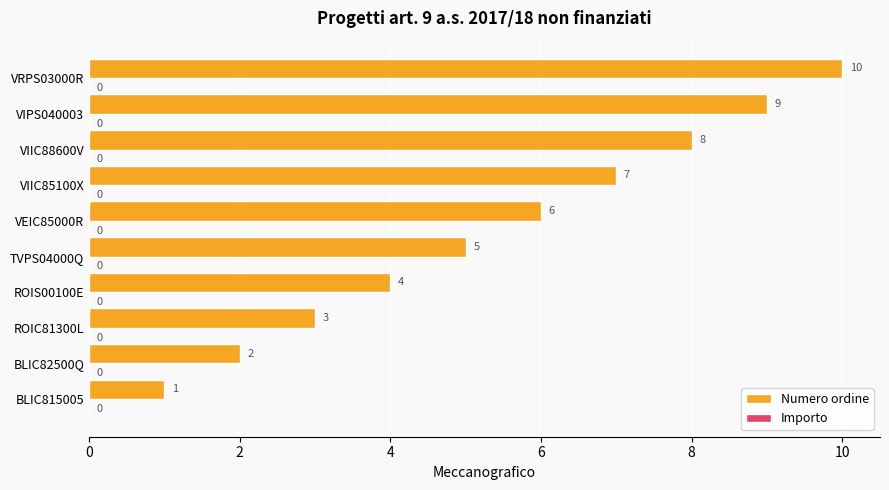

How many distinct data groups are displayed?

1